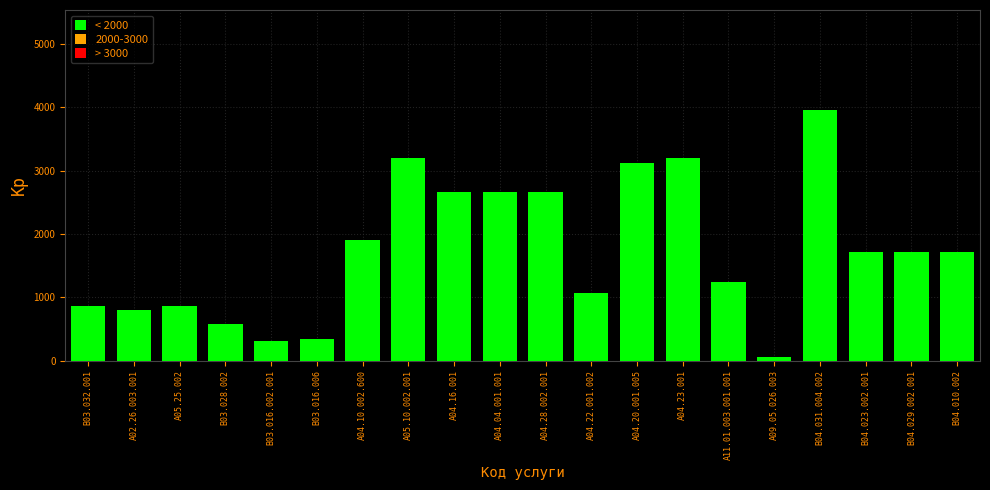

What is the average value?

1729.3